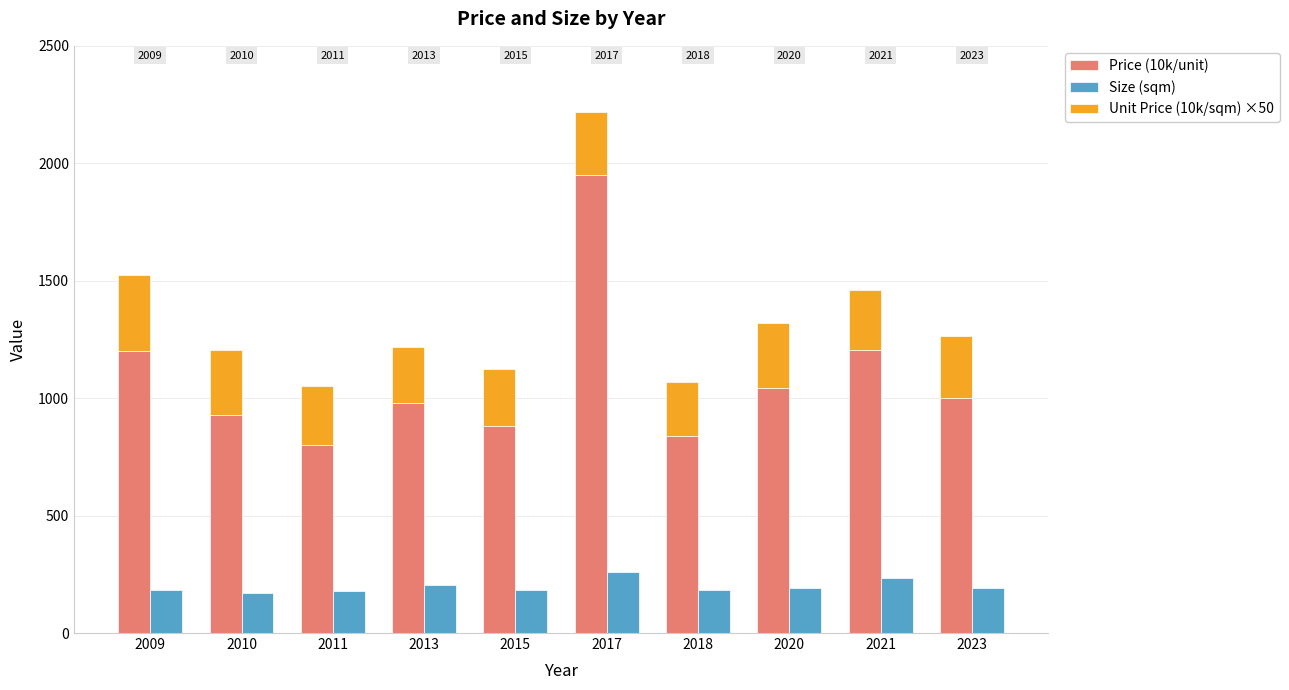

At which label does Unit Price (10k/sqm) ×50 first exceed 265?

2009